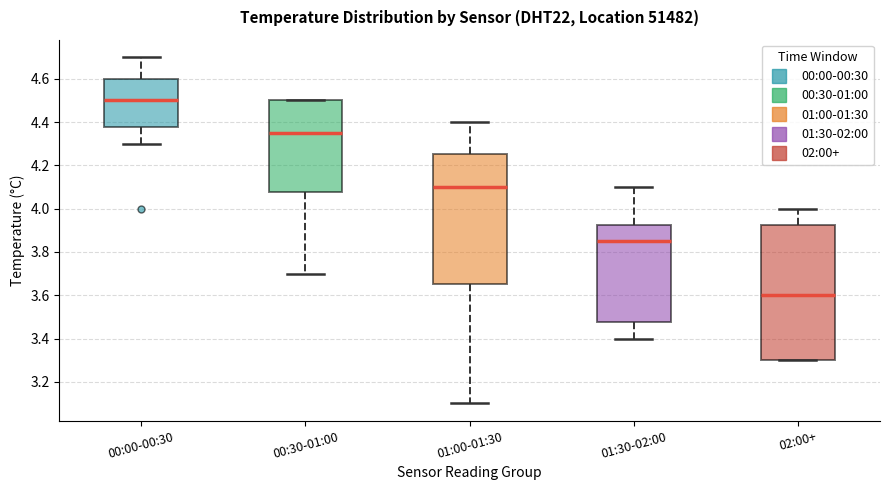

Comparing the boxes themselves (not the whiskers), which one is the tallest?

02:00+